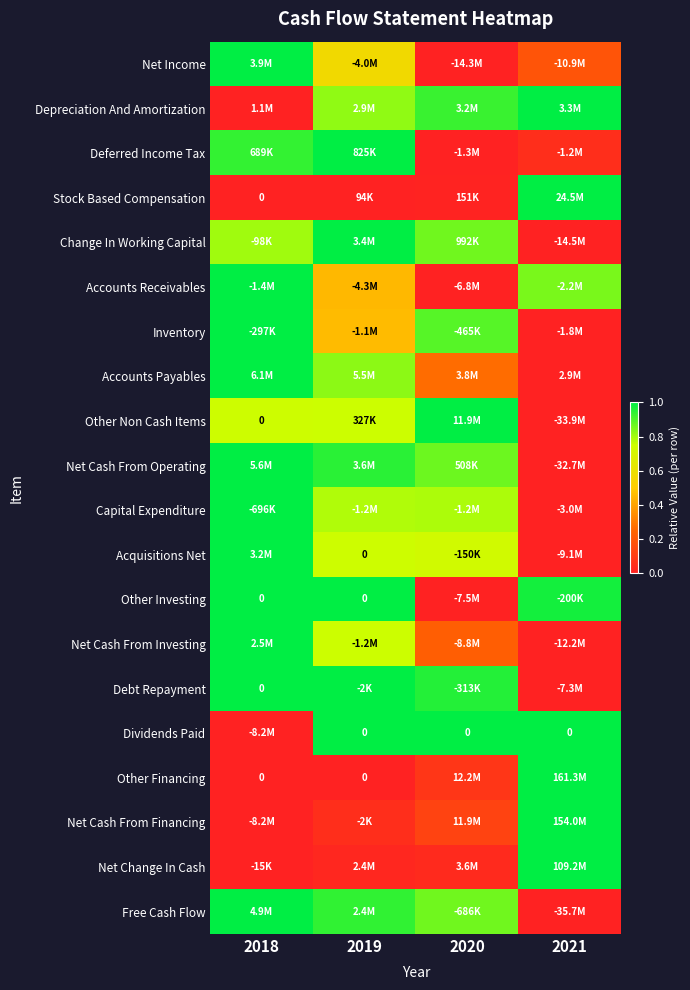

Is the value of Capital Expenditure at 2018 greater than the value of Free Cash Flow at 2019?

Yes